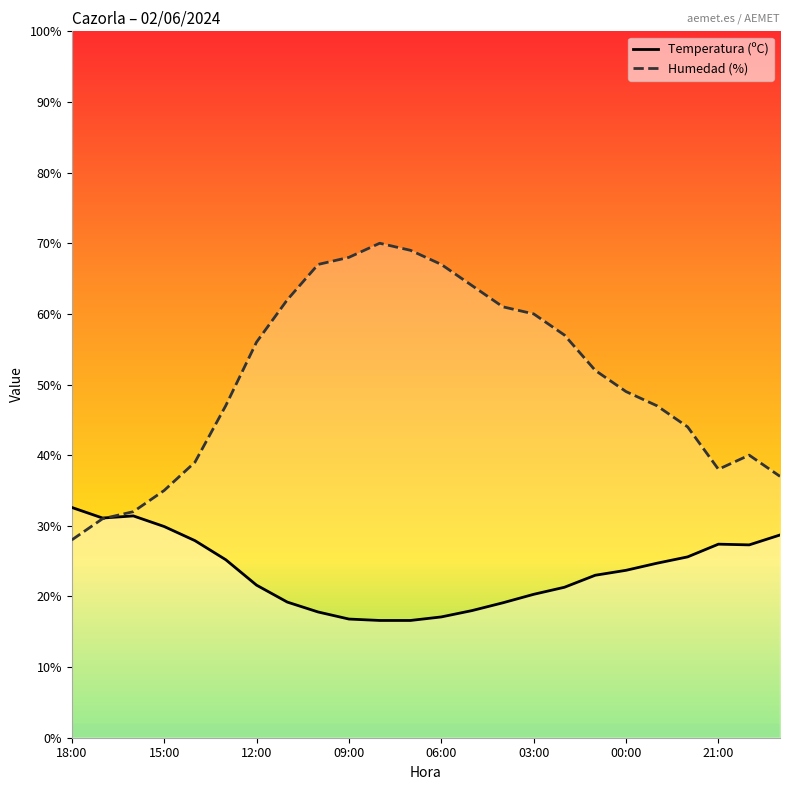

True or false: Humedad (%) has a value of 49.0 at 00:00.

True